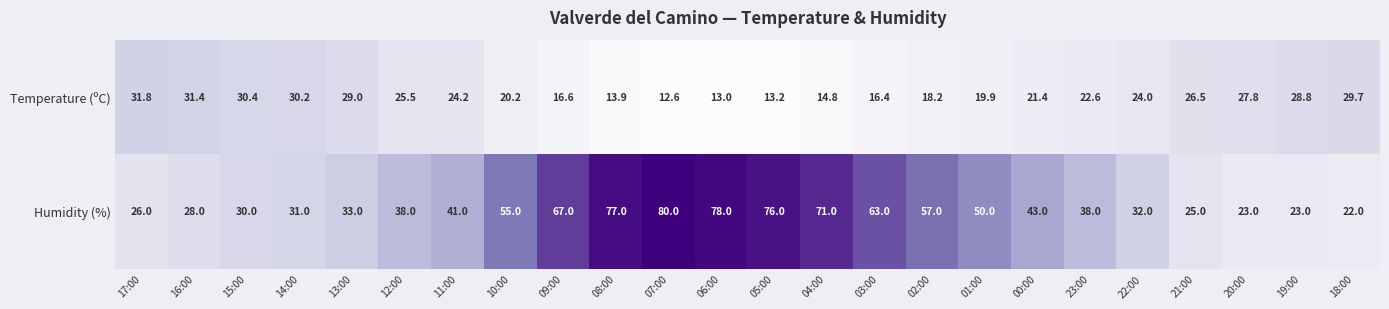

What is the minimum value for Humidity (%)?

22.0